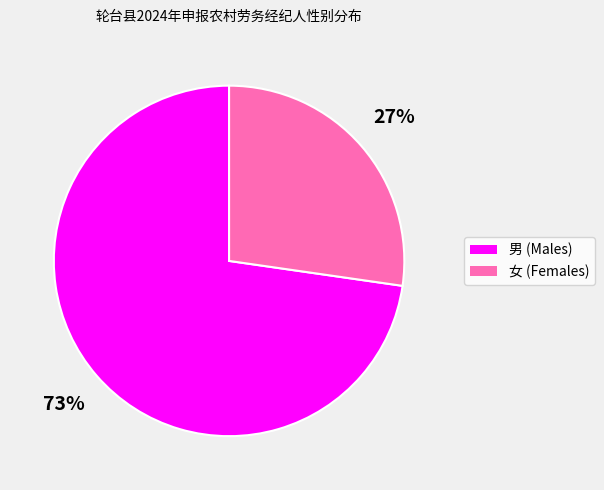

Rank the categories by value from lowest to highest.

女, 男